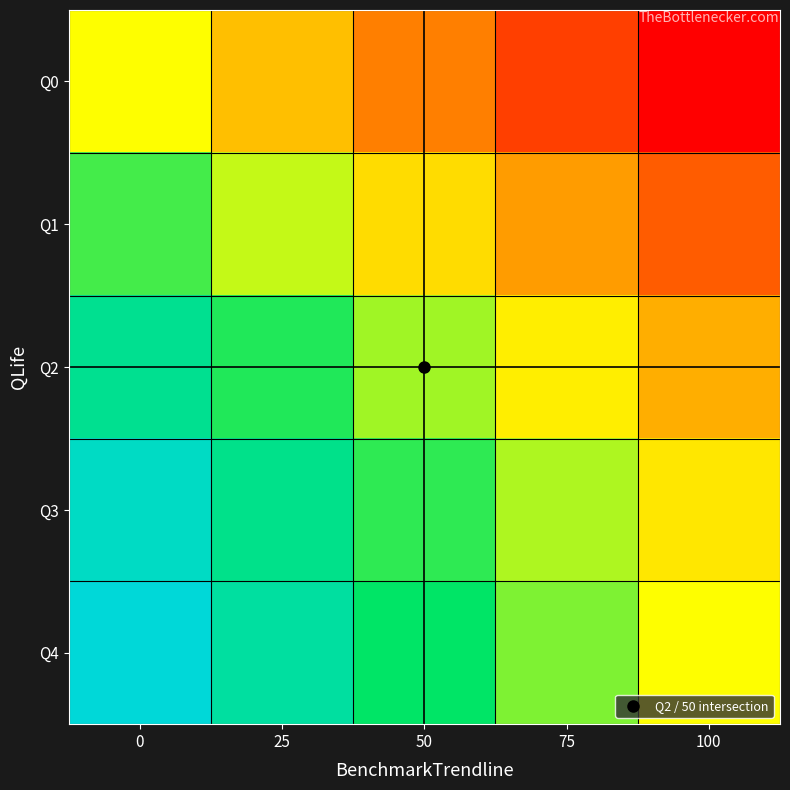

What is the smallest value displayed?

-1.0